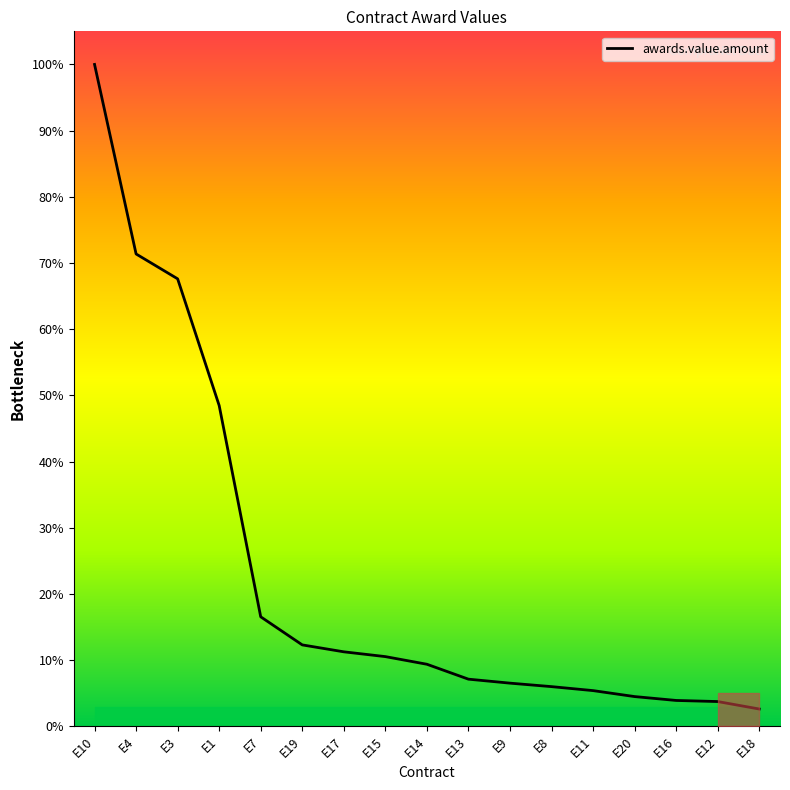

Is it true that the value at E8 is 10.5?

False